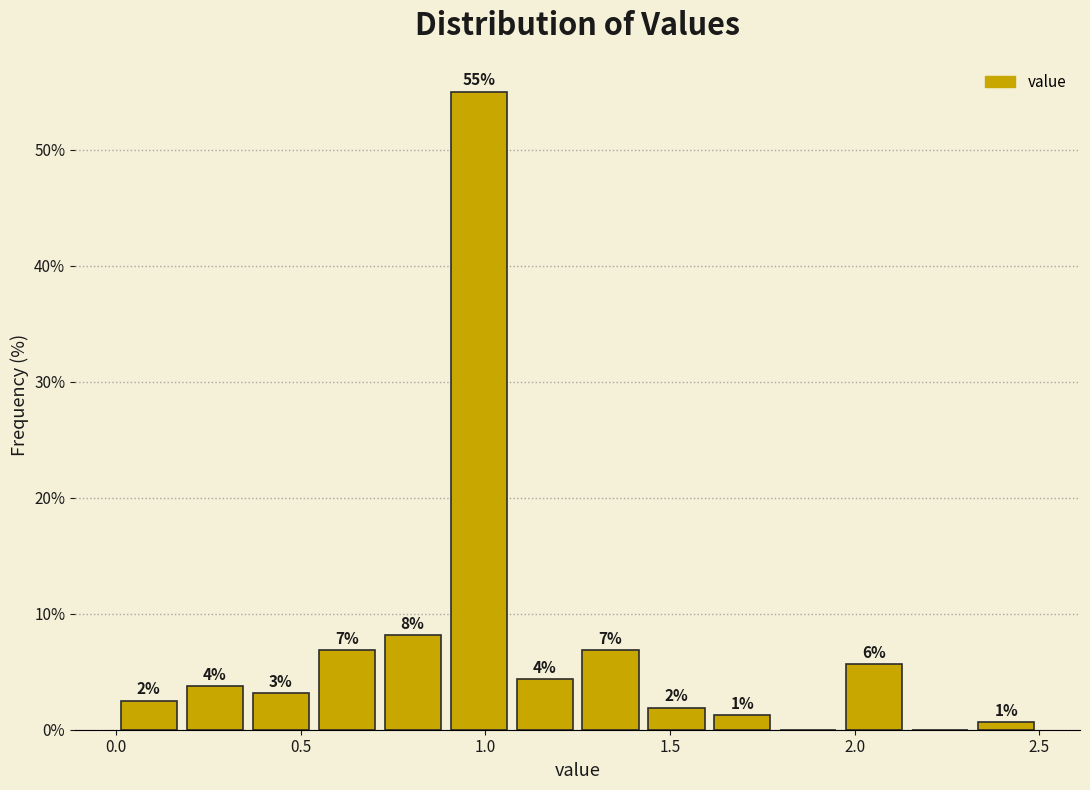

Around what value on the x-axis is the tallest bar? Give the approximate position of its centre, as read against the axis.

1.00